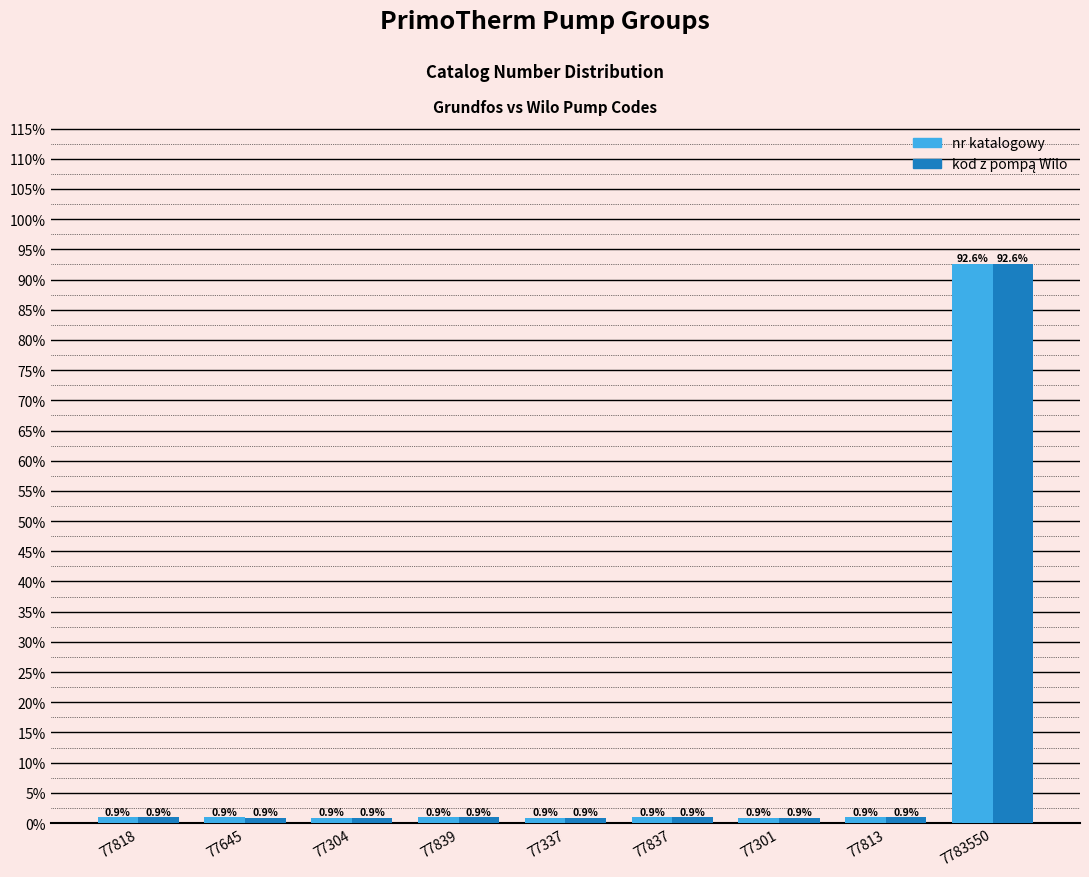

What position from the left is 77645?

2